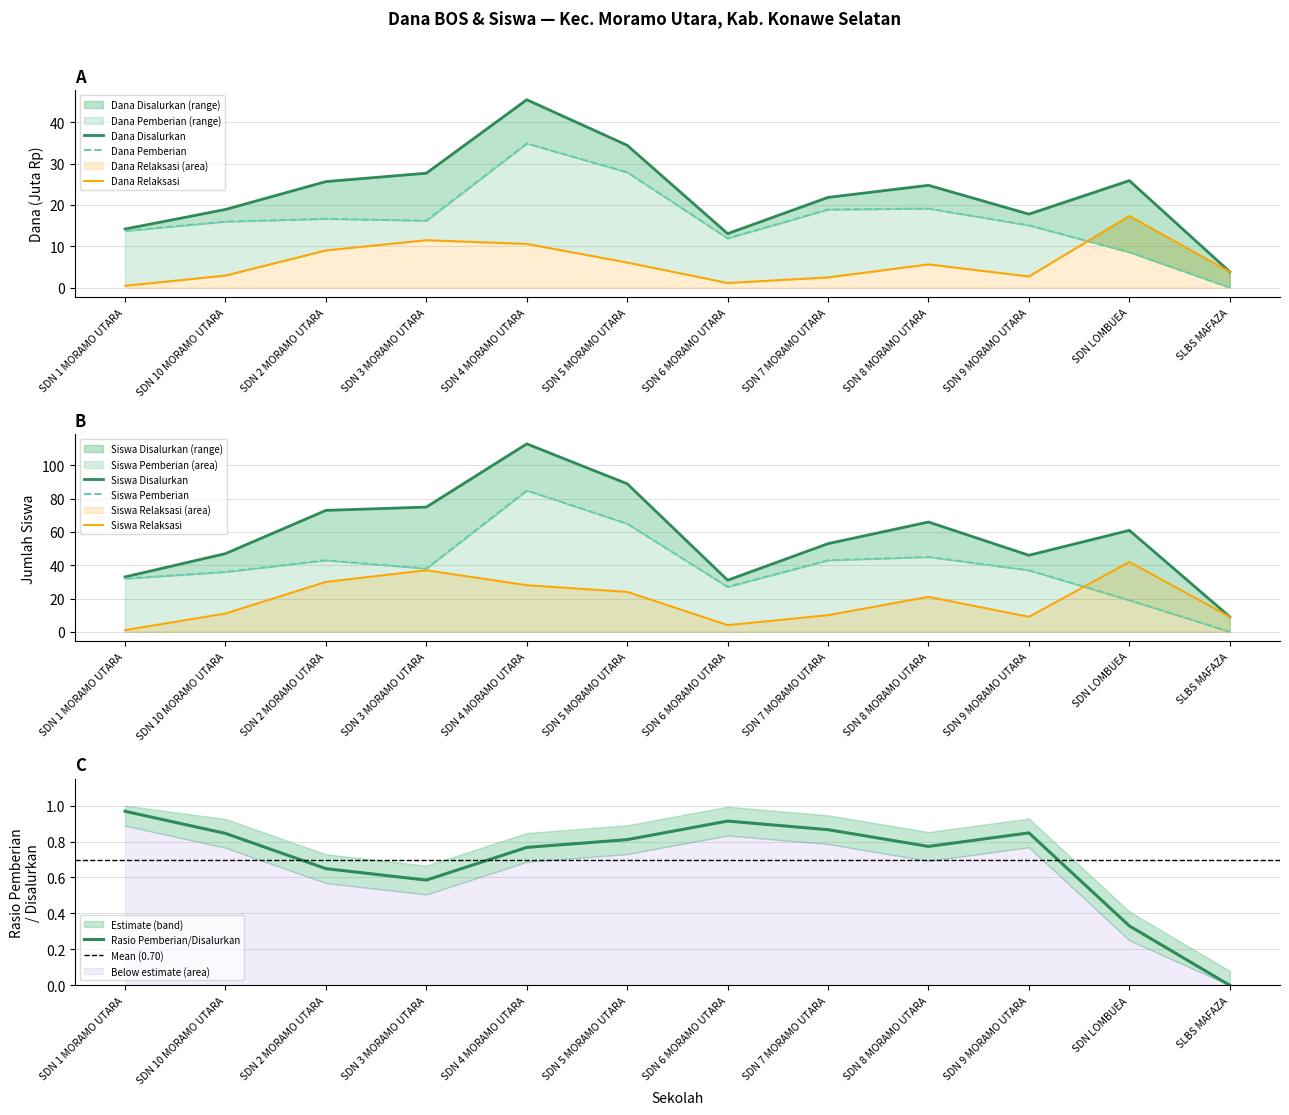

True or false: Siswa Pemberian has more than 1 points higher than both neighbors.

True